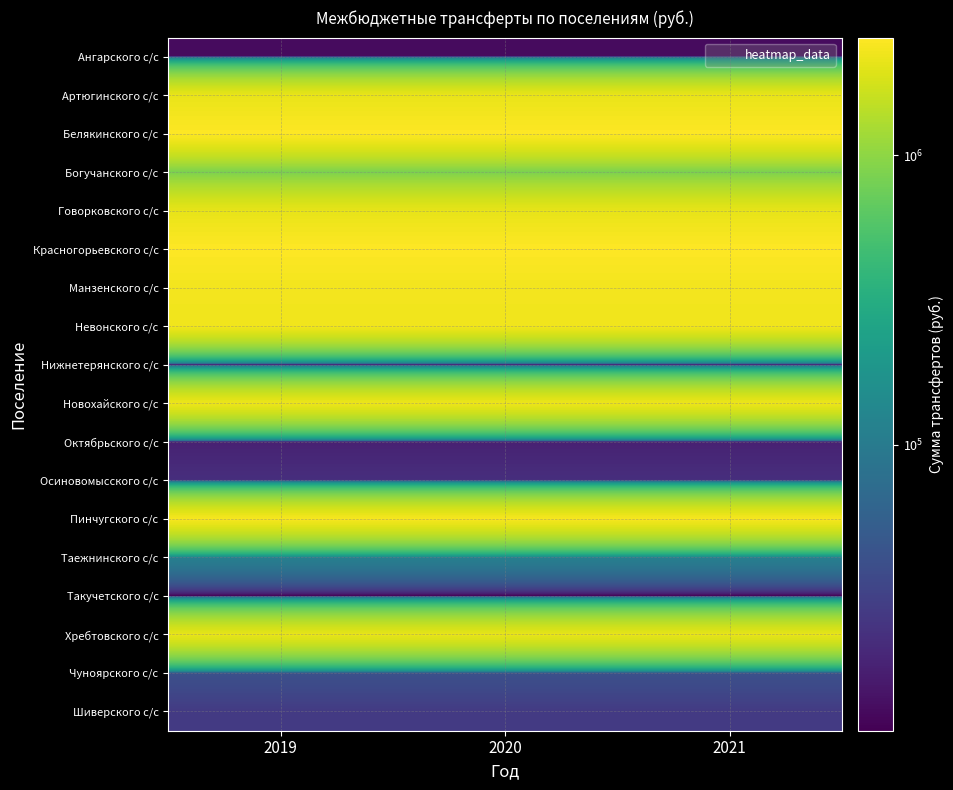

Which category has the highest value across all series?

2019